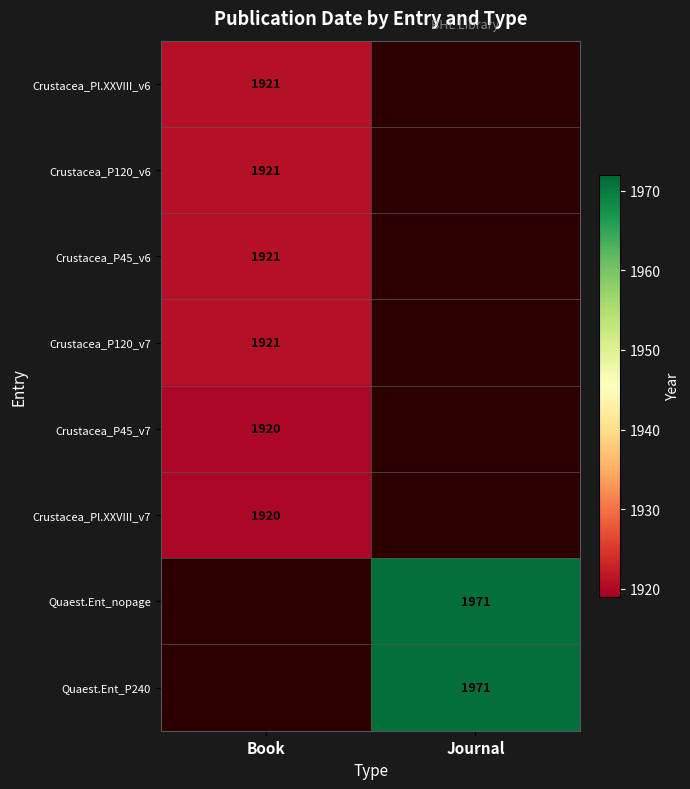

What is the difference between the highest and lowest values at Book?

1.0